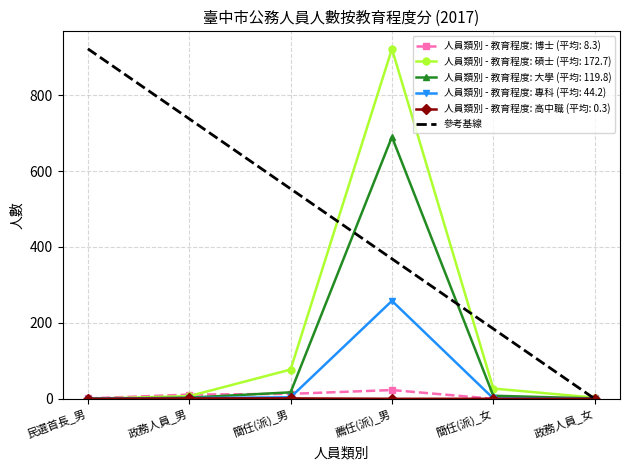

The value at 民選首長_男 is 554. True or false?

False